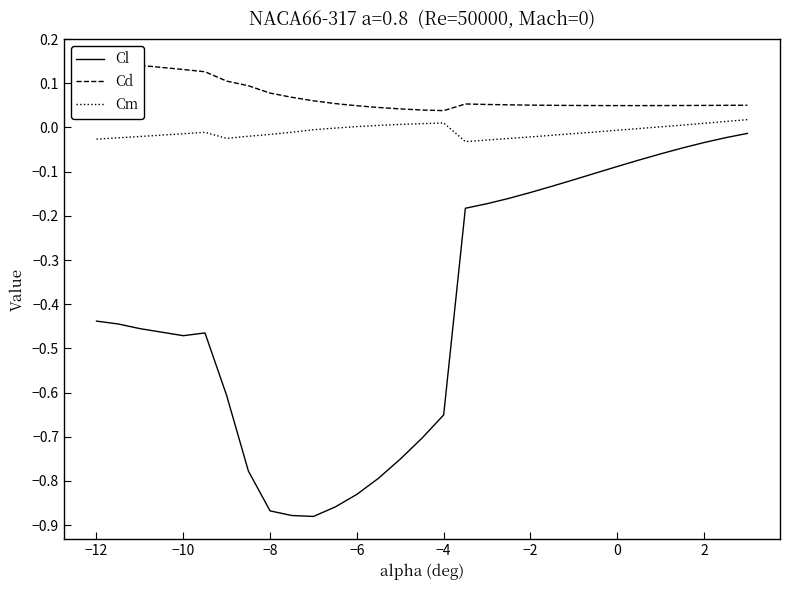

List the series in order of their peak value, highest first.

Cd, Cm, Cl